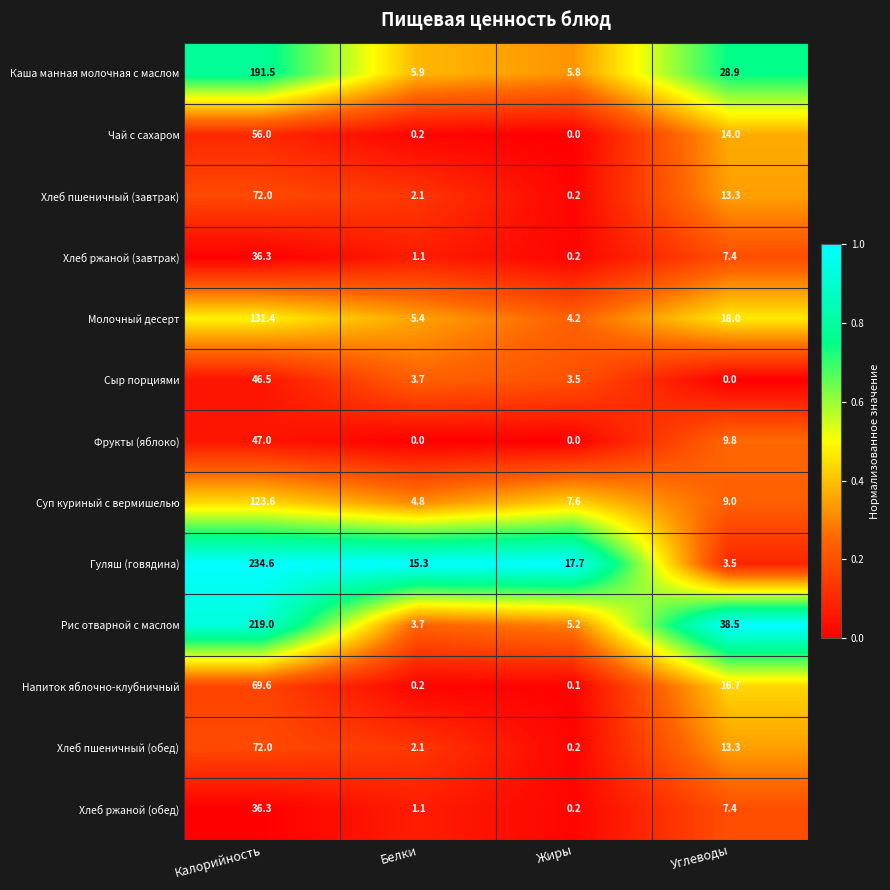

Rank the categories by Хлеб пшеничный (обед) value from lowest to highest.

Жиры, Белки, Углеводы, Калорийность